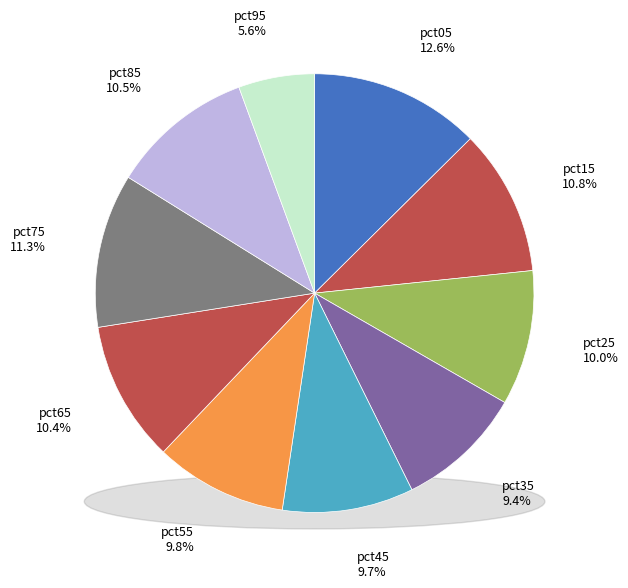

How many segments does this pie chart have?

10